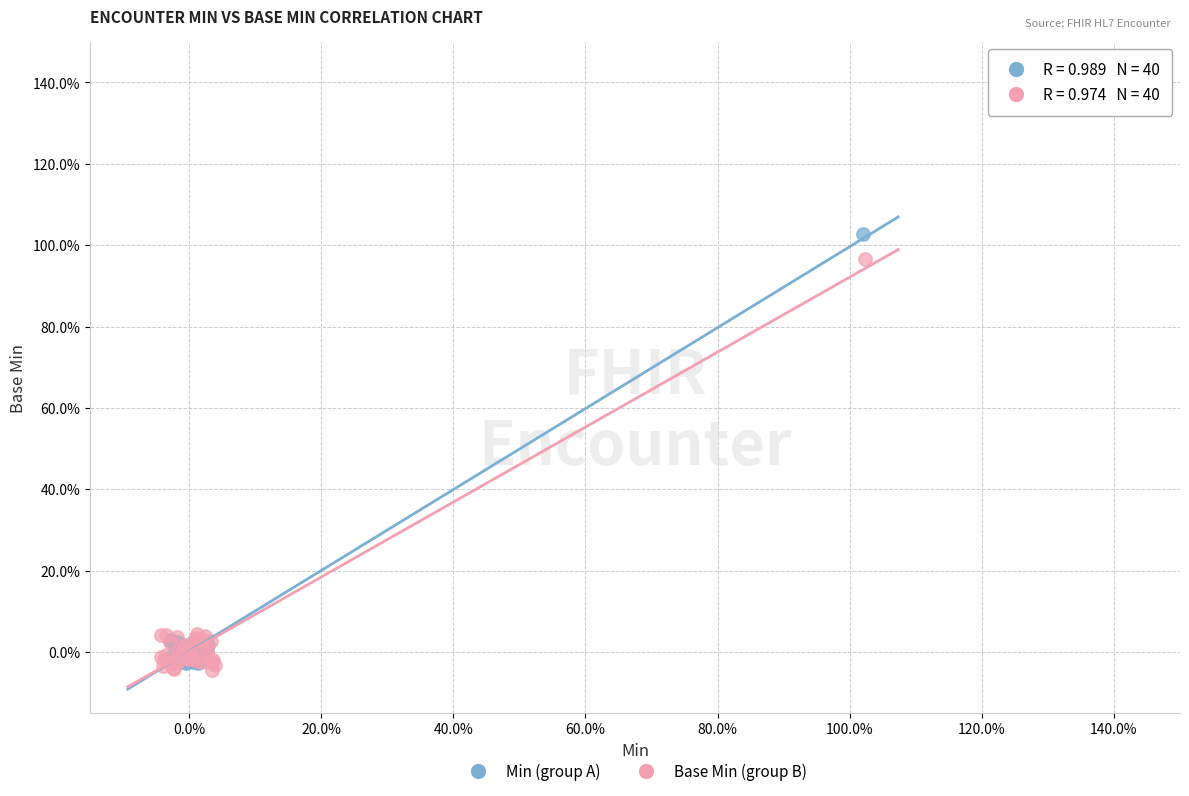

What are all the series names shown in the legend?

Min (group A), Base Min (group B)